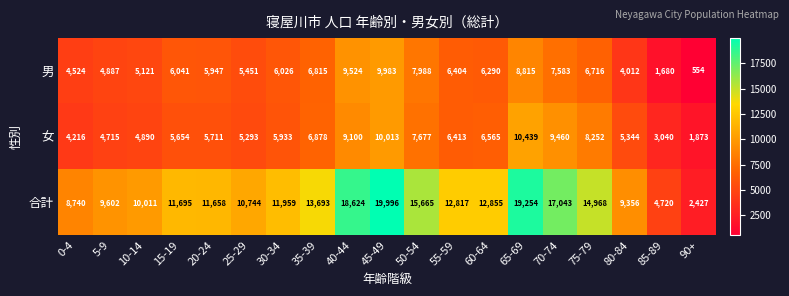

Where is 女 nearest to the value 6156?

30-34